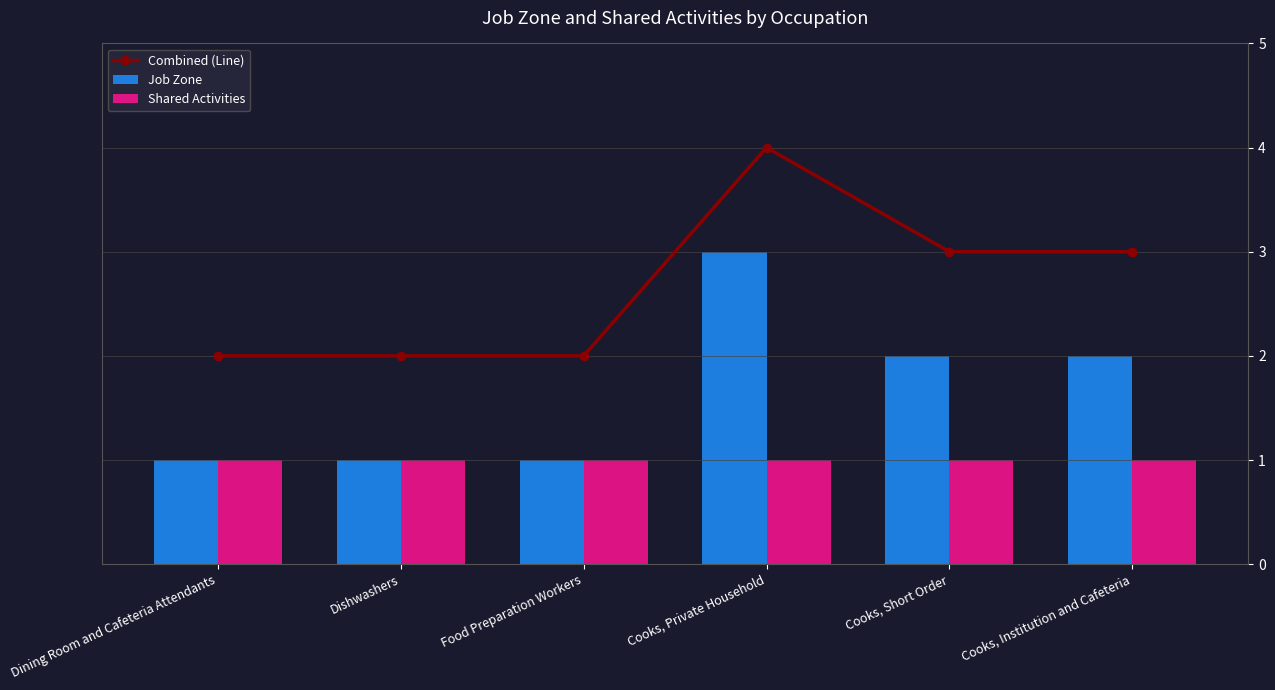

What is the approximate value of Job Zone at Cooks, Short Order?

2